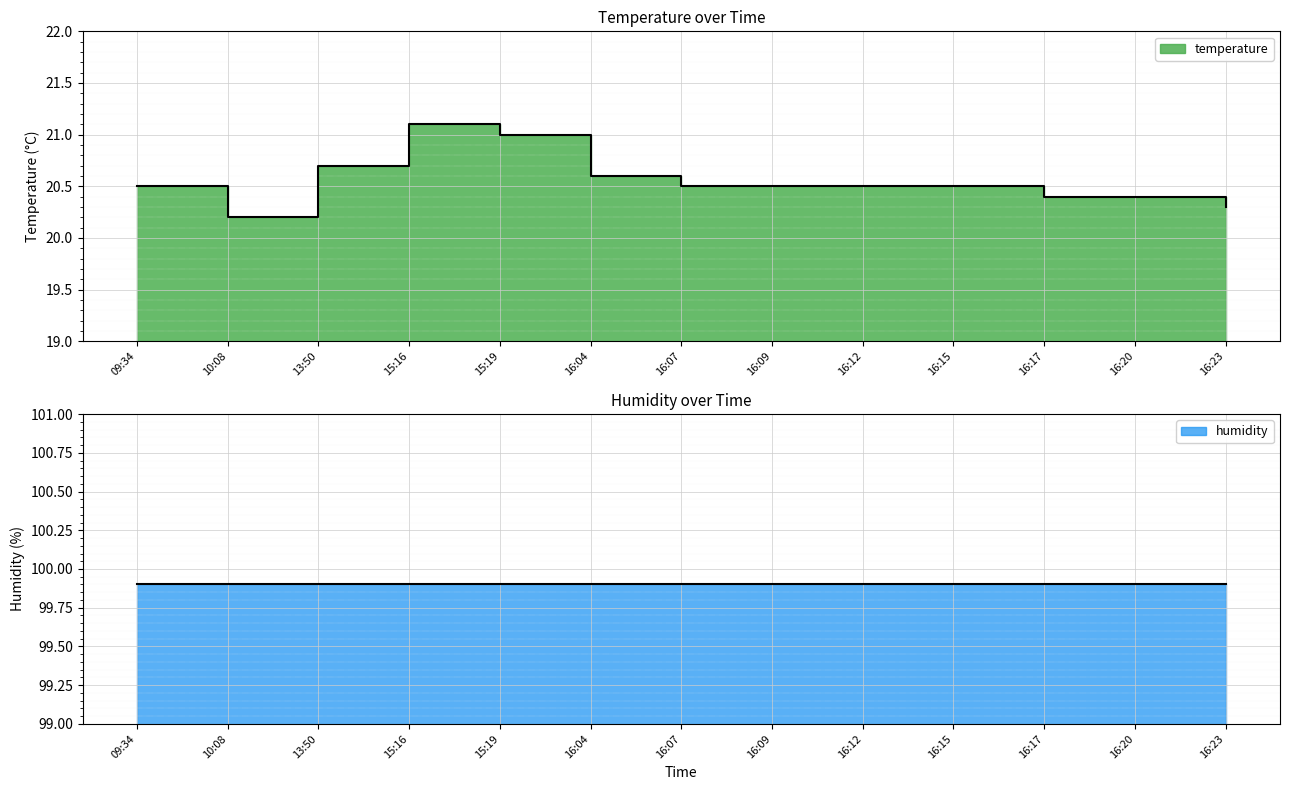

What is the difference between the maximum and minimum values?

0.9